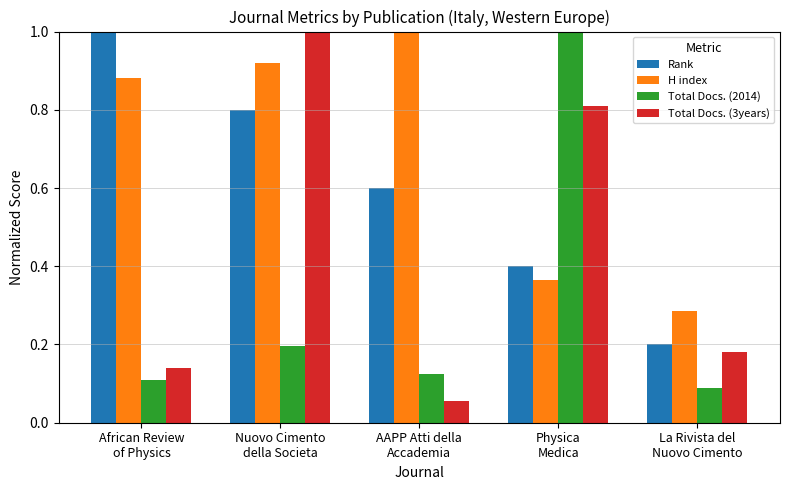

What is the sum of all Total Docs. (2014) values?

1.5